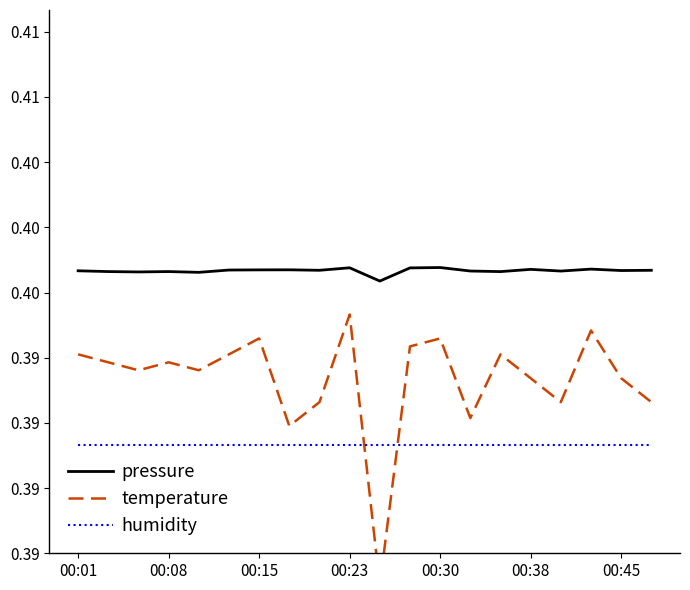

True or false: pressure and humidity cross at least once.

False